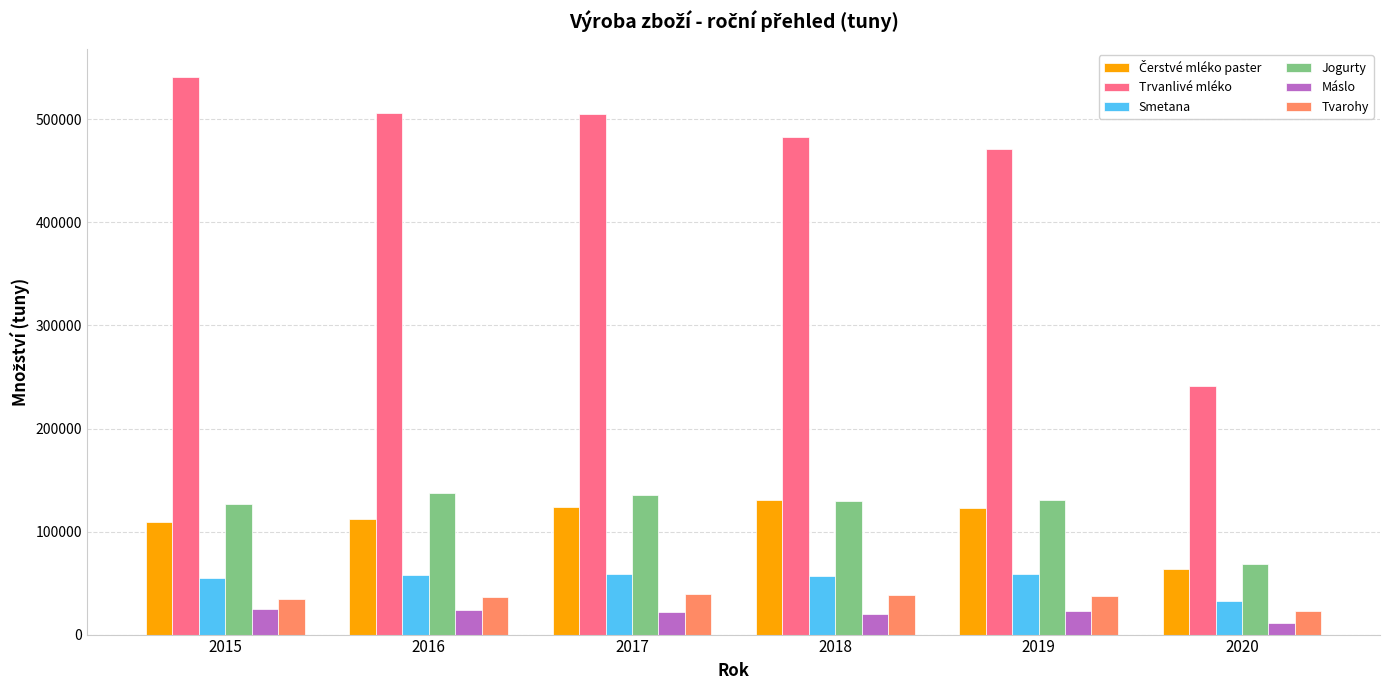

What value does the Trvanlivé mléko series have at 2020?

240949.0